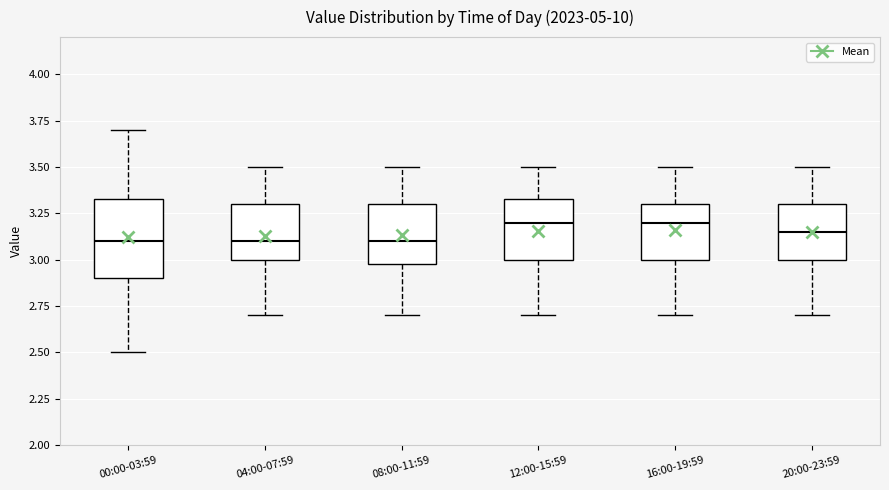

Where is the lower edge of the box for 20:00-23:59 on the y-axis? The values are not printed on the chart, so give them approximately, as read against the axis.

3.00